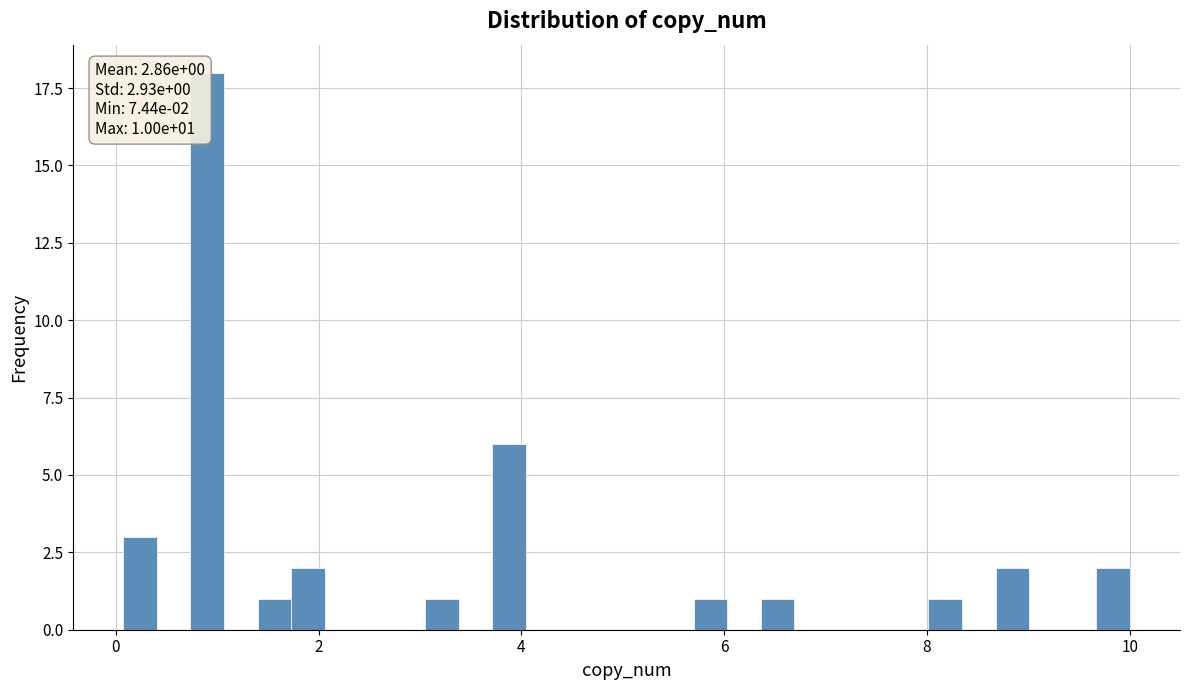

Around what value on the x-axis is the tallest bar? Give the approximate position of its centre, as read against the axis.

1.0